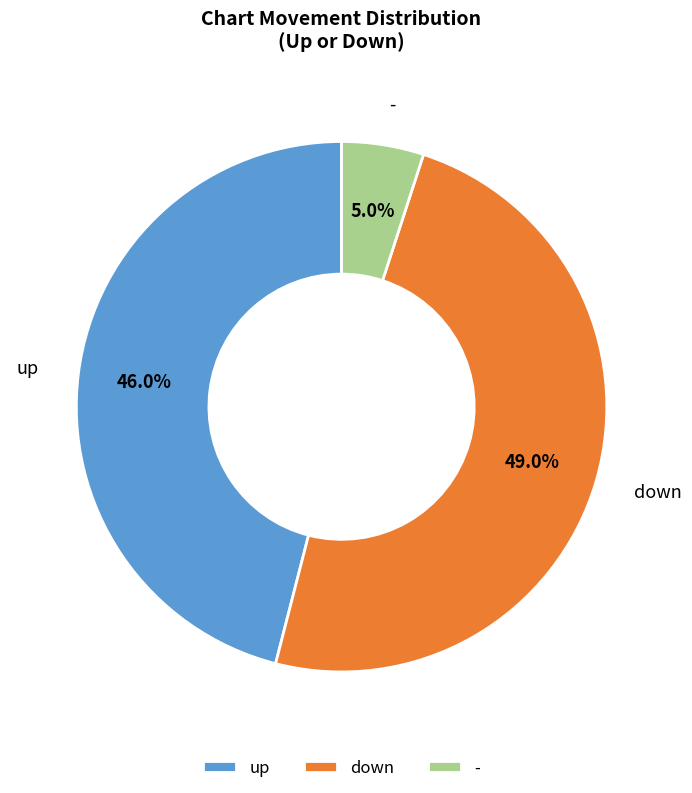

The down slice represents 49% of the pie. True or false?

True